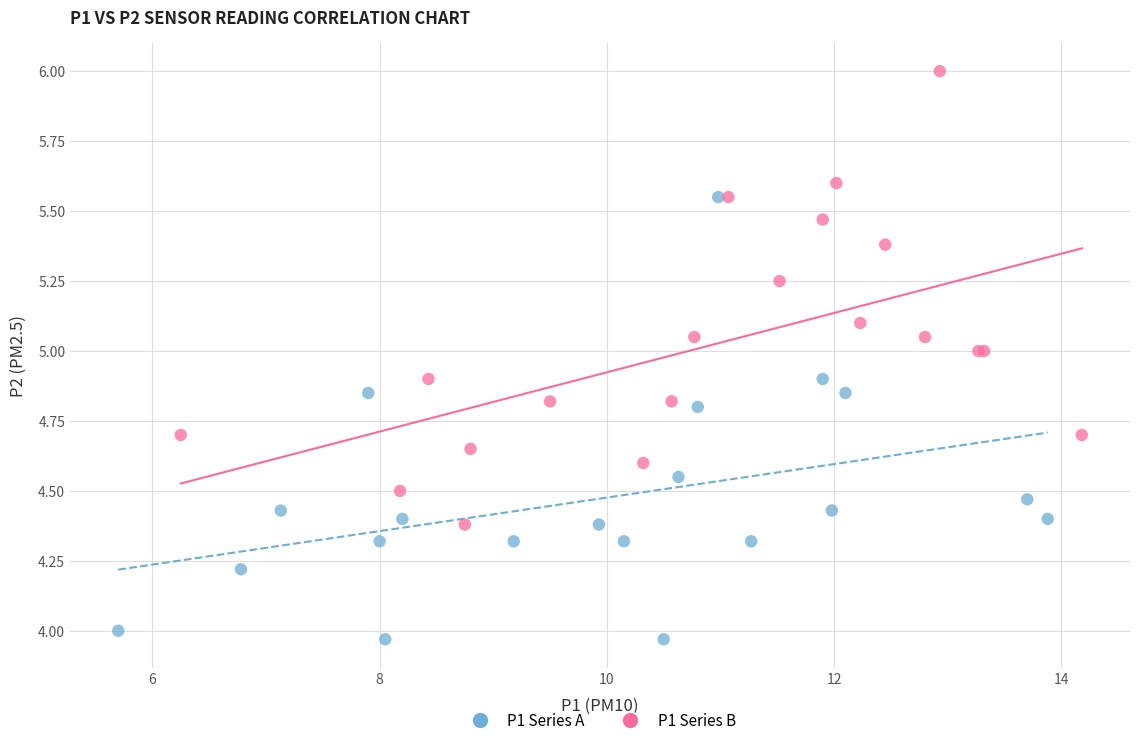

Which series contains the highest Y value?

P1 Series B